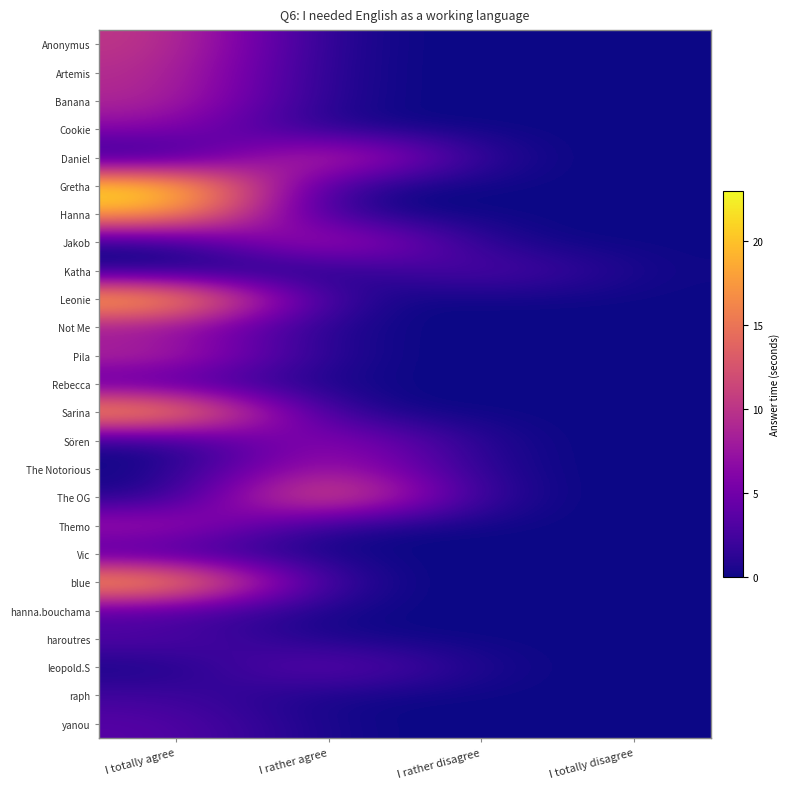

Which label corresponds to the smallest value in the chart?

I rather agree